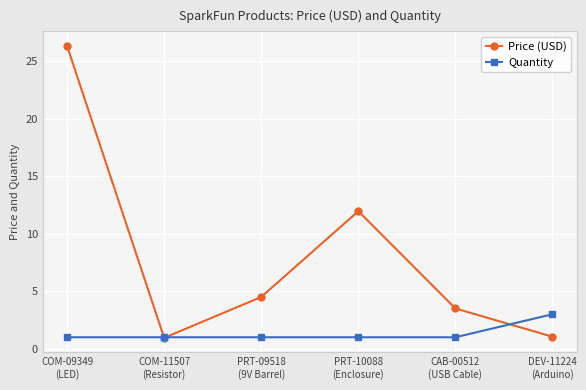

What is the greatest value displayed?

26.3